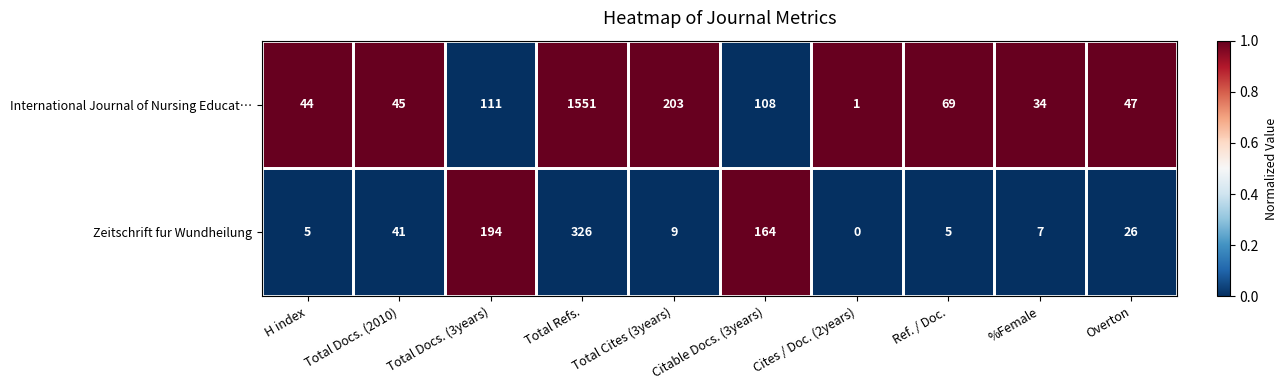

What is the difference between the highest and lowest values at Citable Docs. (3years)?

56